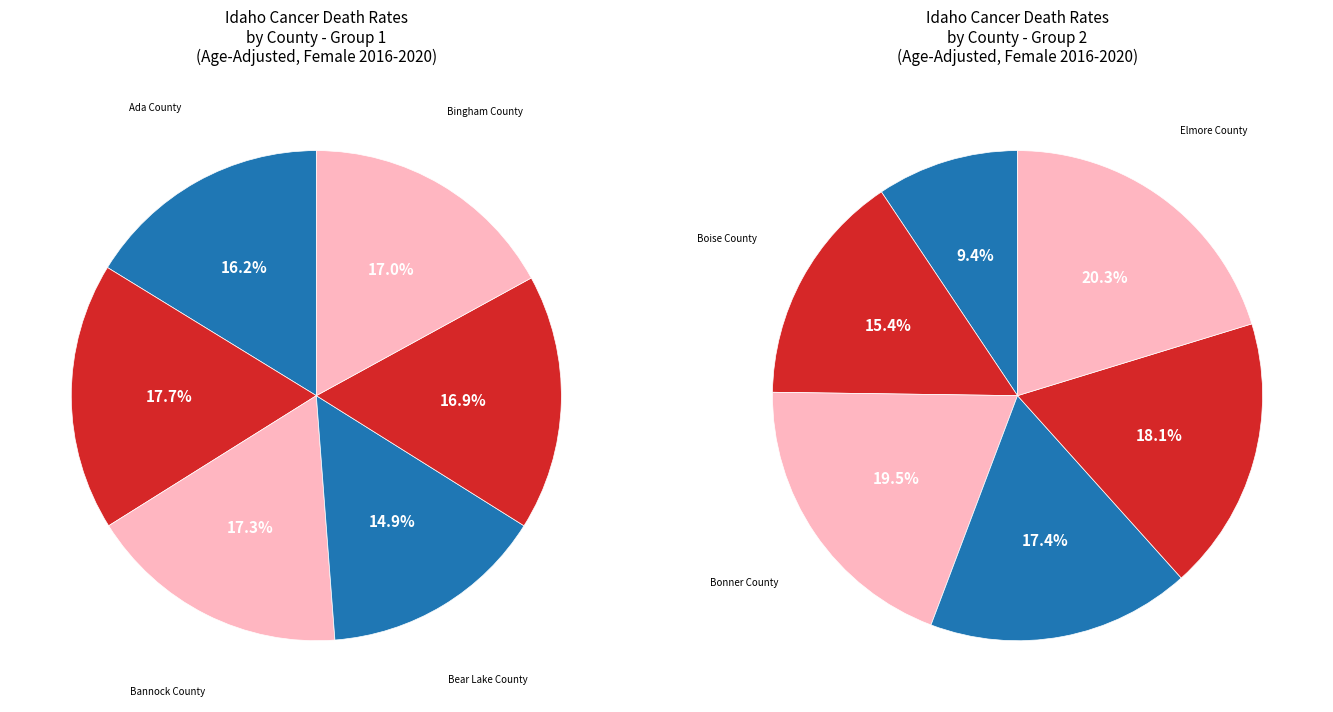

Combined, do Bear Lake County and Elmore County account for over 50%?

No